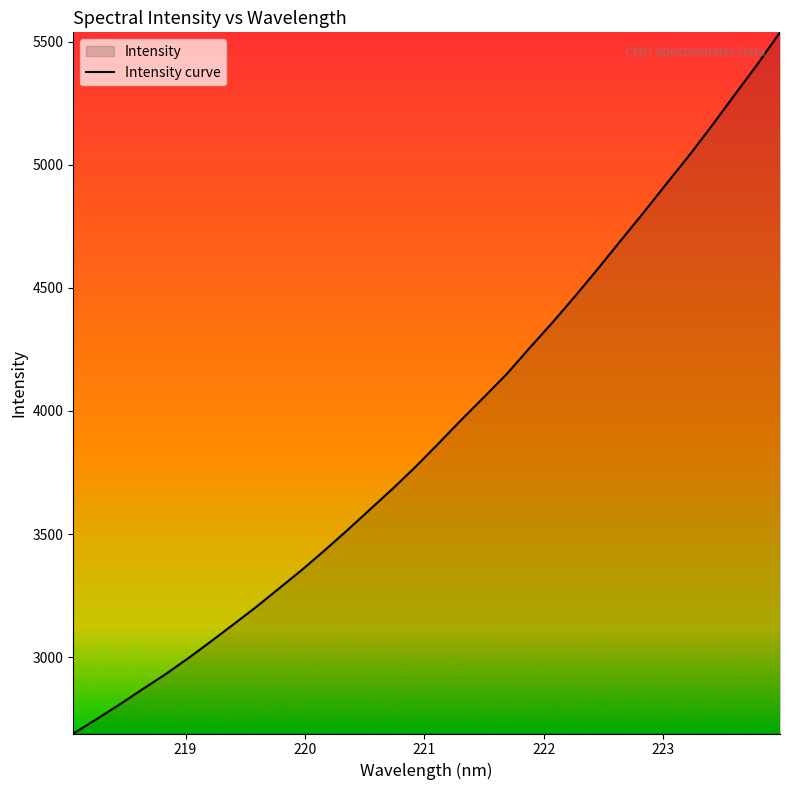

What is the difference between the maximum and minimum values?

2847.6